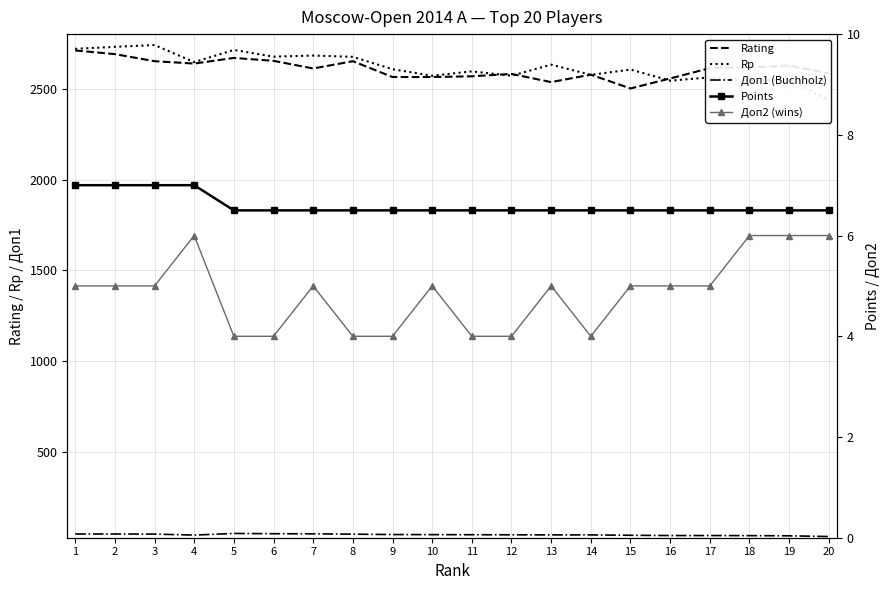

Which series has the widest spread of values?

Rp